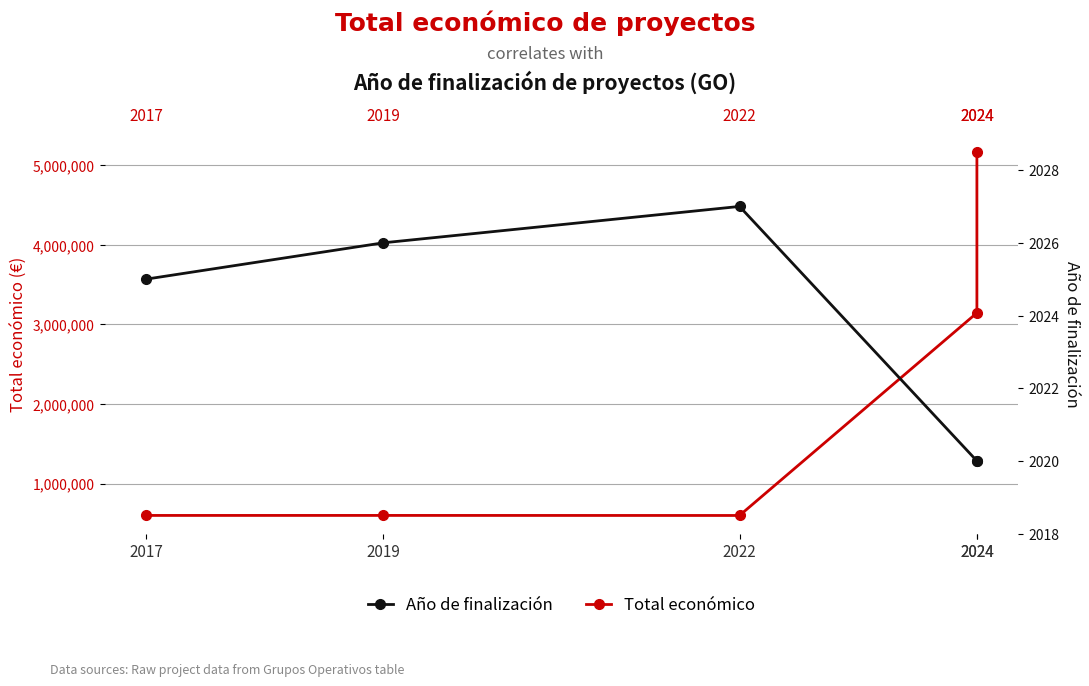

True or false: Año de finalización and Total económico intersect in this chart.

False